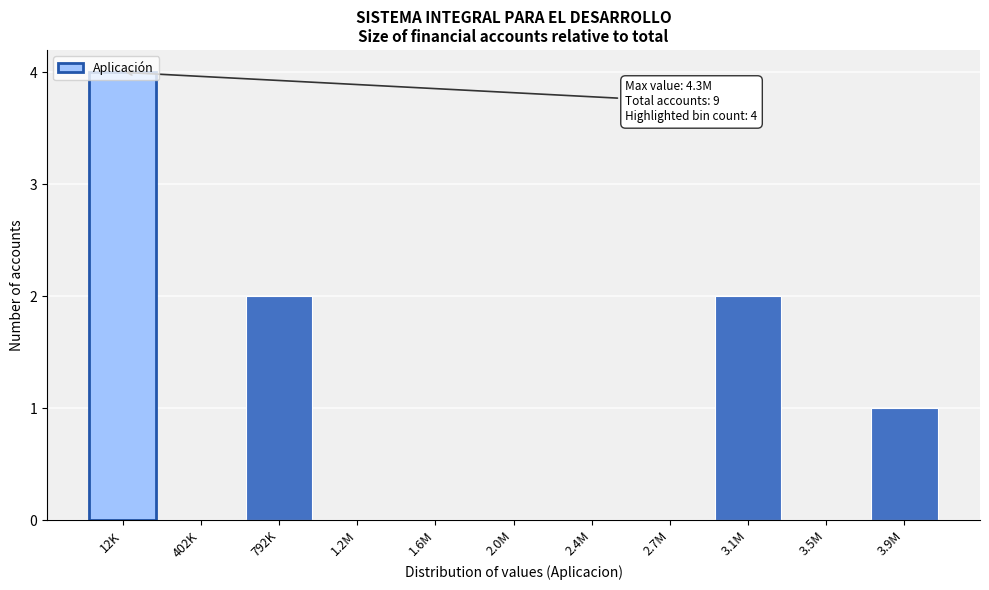

What is the sum of all values?

9